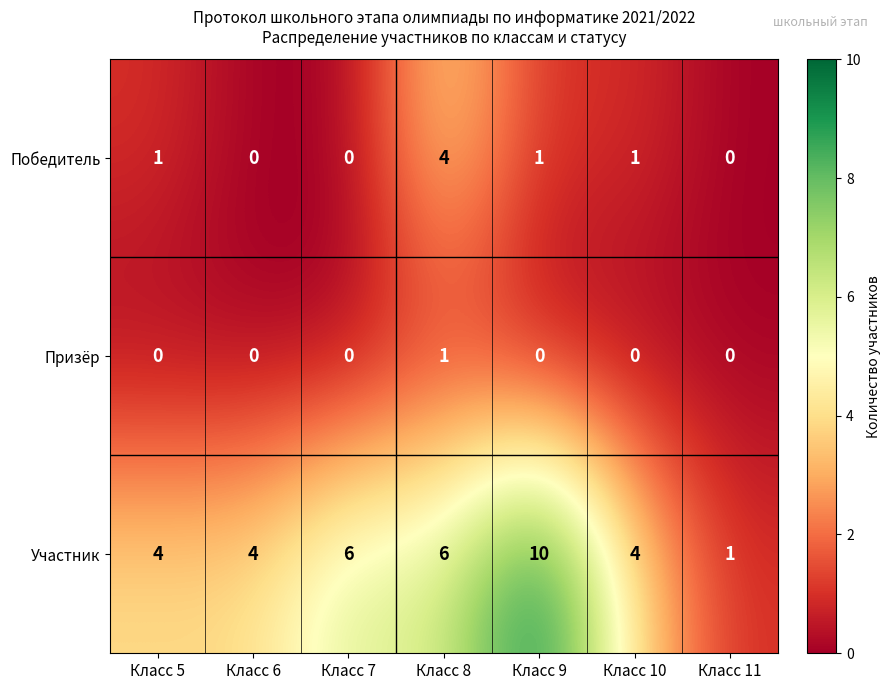

The Участник series shows 6 at Класс 8. True or false?

True